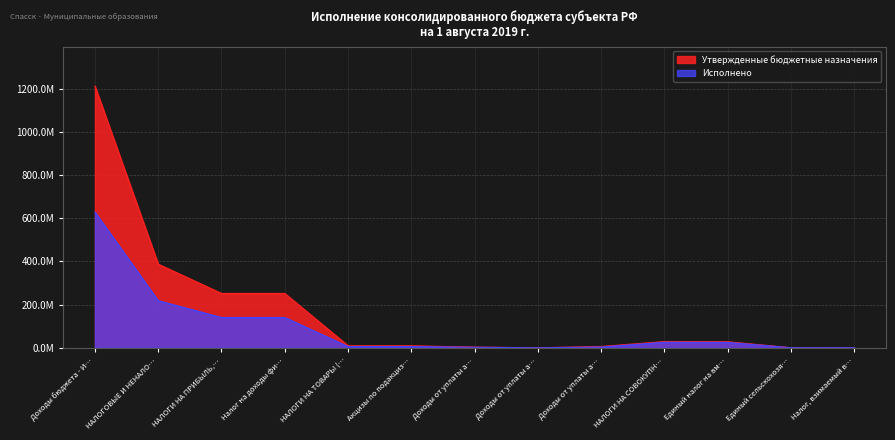

Which has a higher value, Доходы бюджета - И… or Доходы от уплаты а…?

Доходы бюджета - И…